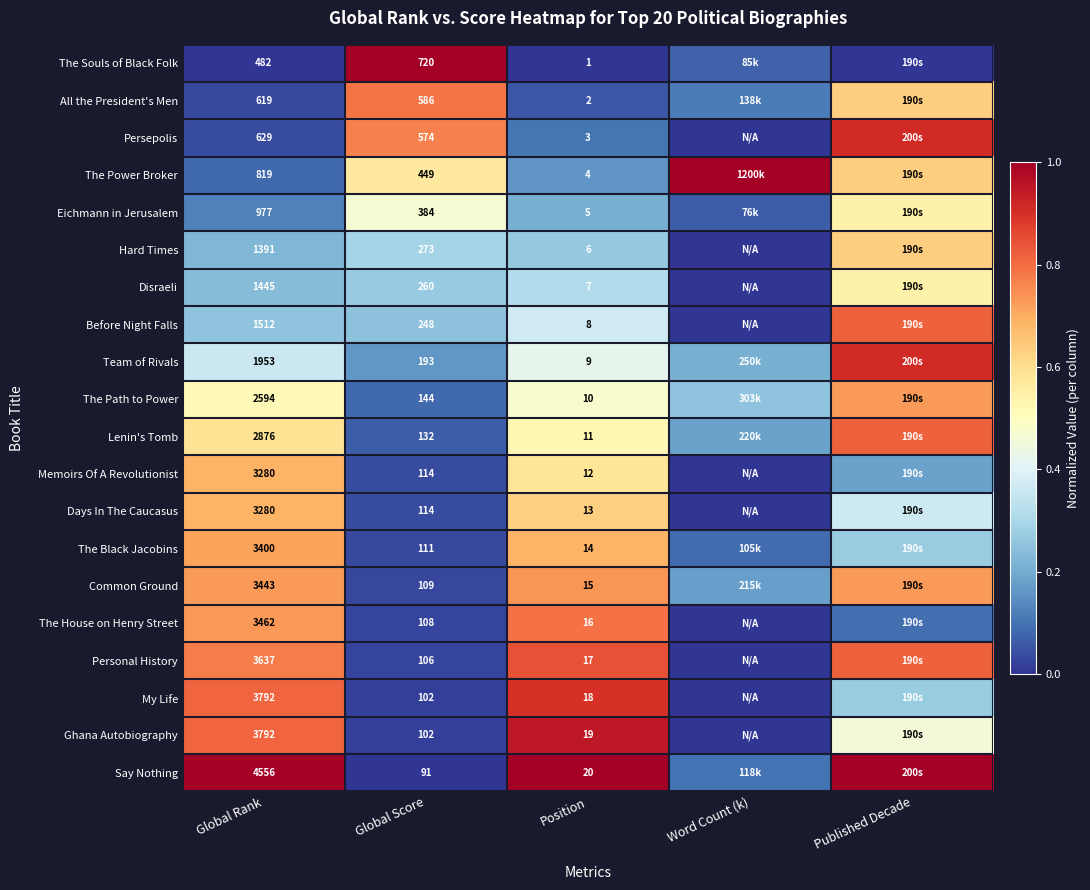

Is it true that Say Nothing equals 0.3 at Global Rank?

False